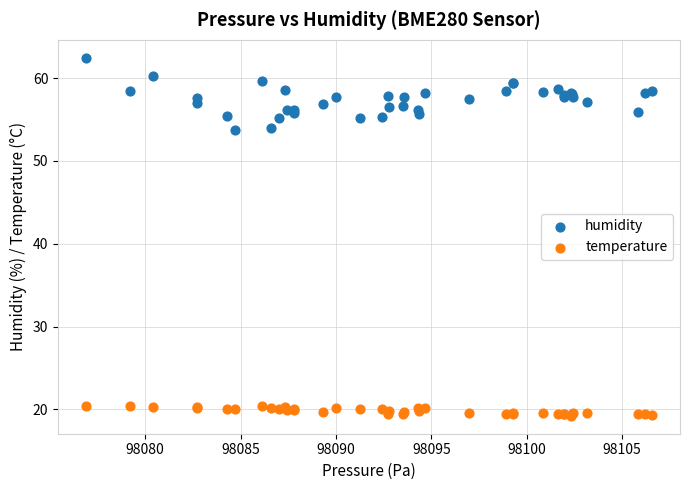

Which series reaches the minimum Y coordinate?

temperature